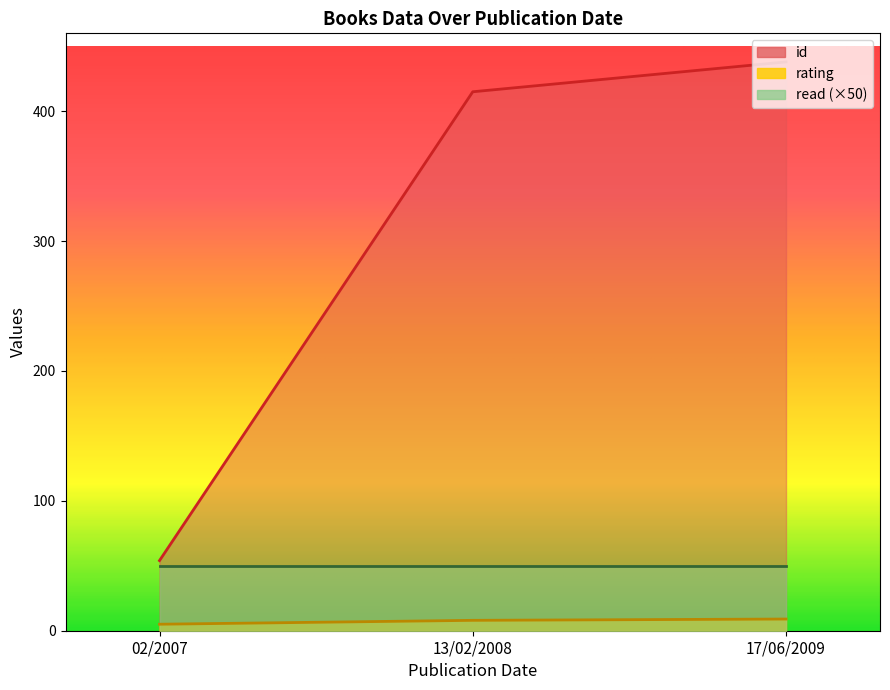

At which label is id closest to 246?

13/02/2008